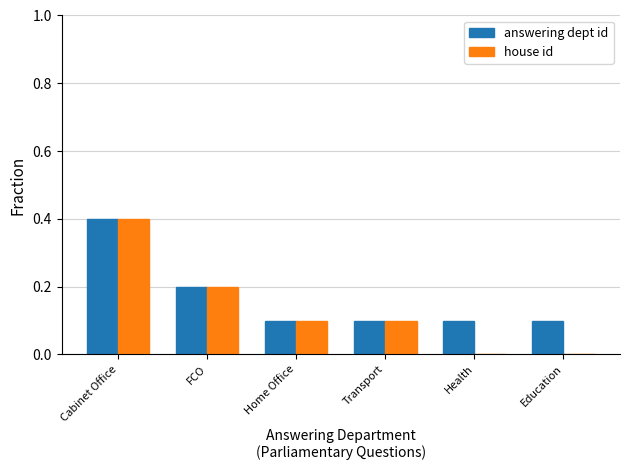

Reading left to right, what are all the values shown in this chart?

answering dept id: 0.4	0.2	0.1	0.1	0.1	0.1
house id: 0.4	0.2	0.1	0.1	0.0	0.0